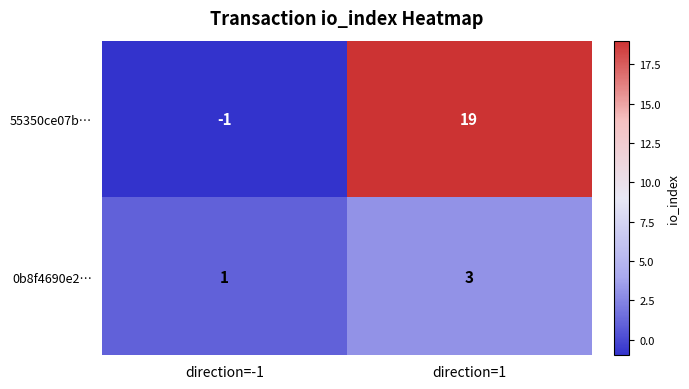

What is the sum of the 0b8f4690e2… values at direction=-1 and direction=1?

4